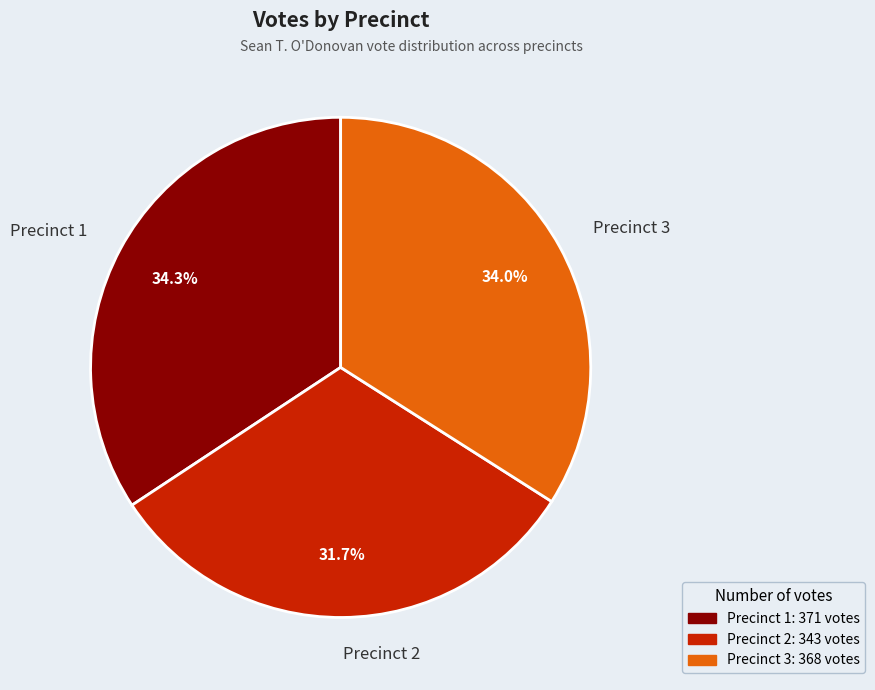

Do Precinct 2 and Precinct 1 together represent more than half of the pie?

Yes